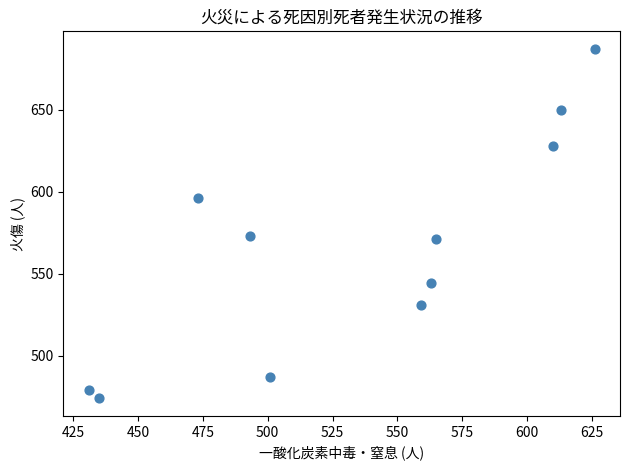

What is the average X value?

534